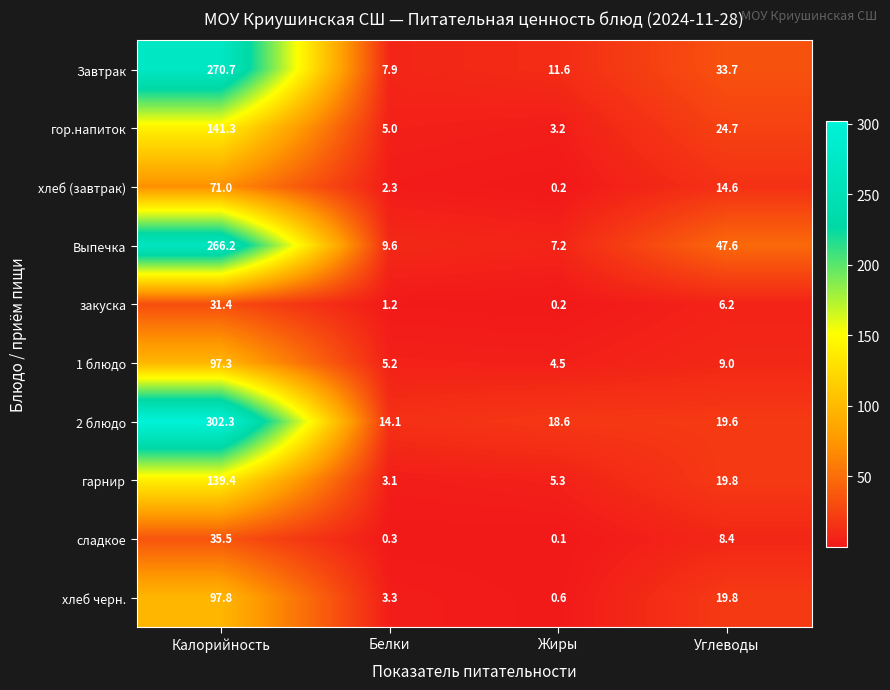

The value of сладкое at Калорийность is 51.4. True or false?

False